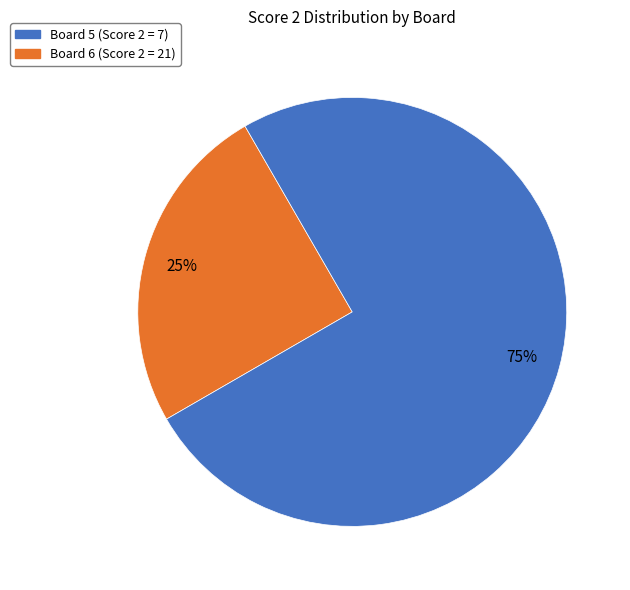

Is there a majority slice in this chart?

Yes